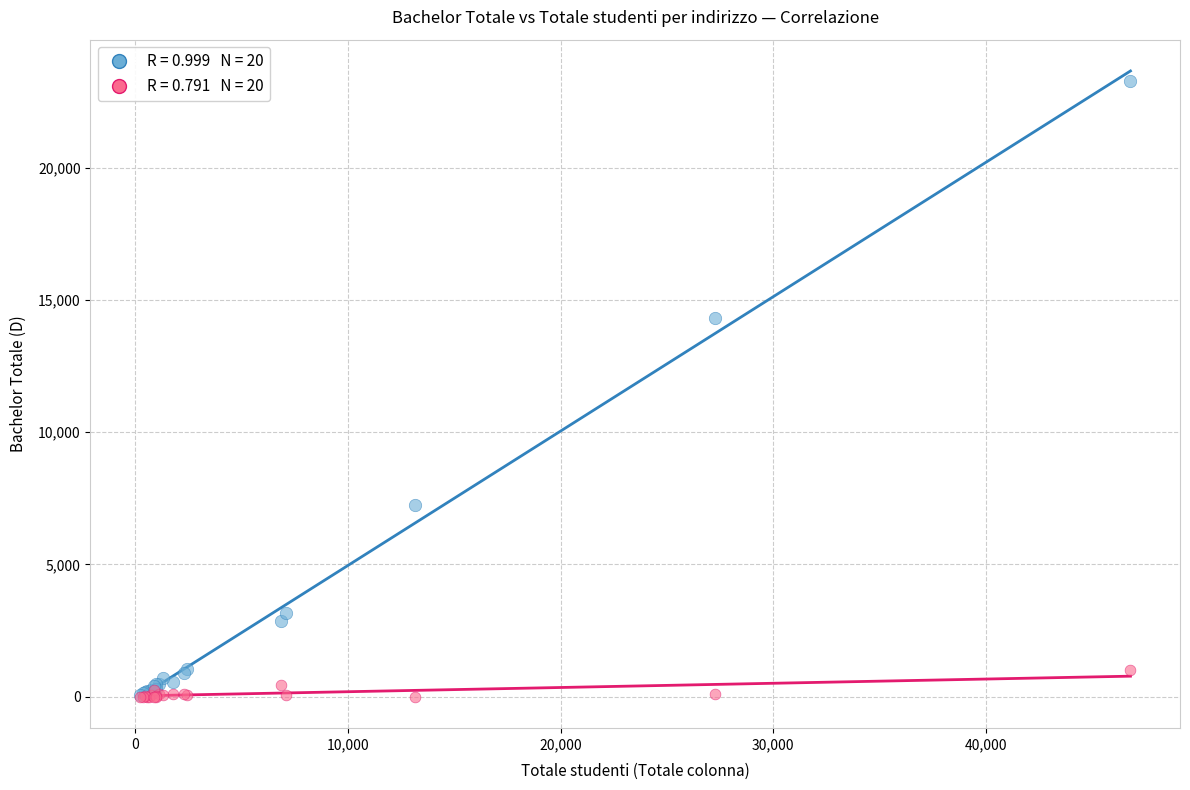

Across all series, what Y value is closest to 11629?

14305